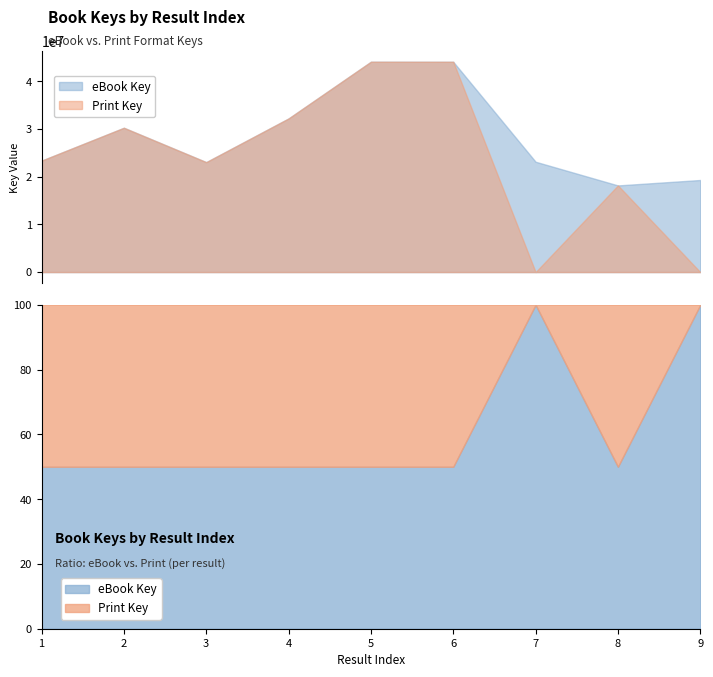

Is it true that Print Key equals 18153606 at 8?

True